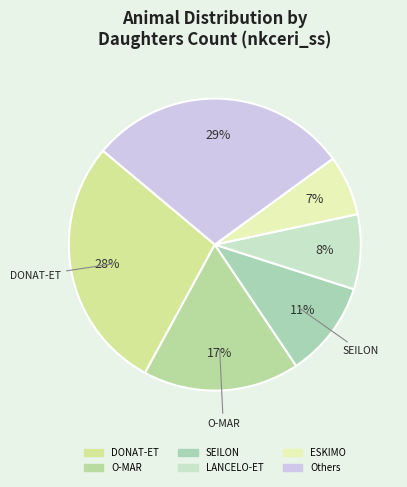

How many segments does this pie chart have?

6